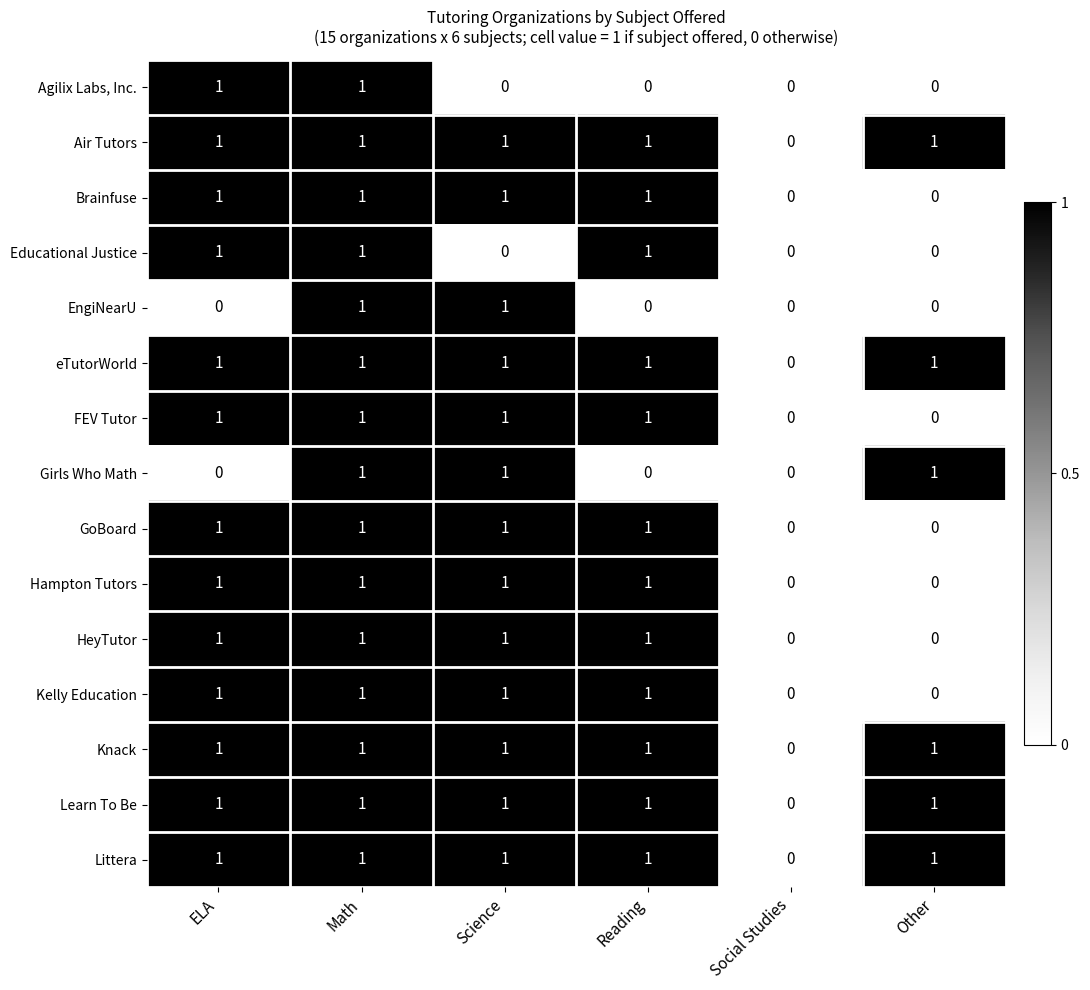

What is the sum of all Girls Who Math values?

3